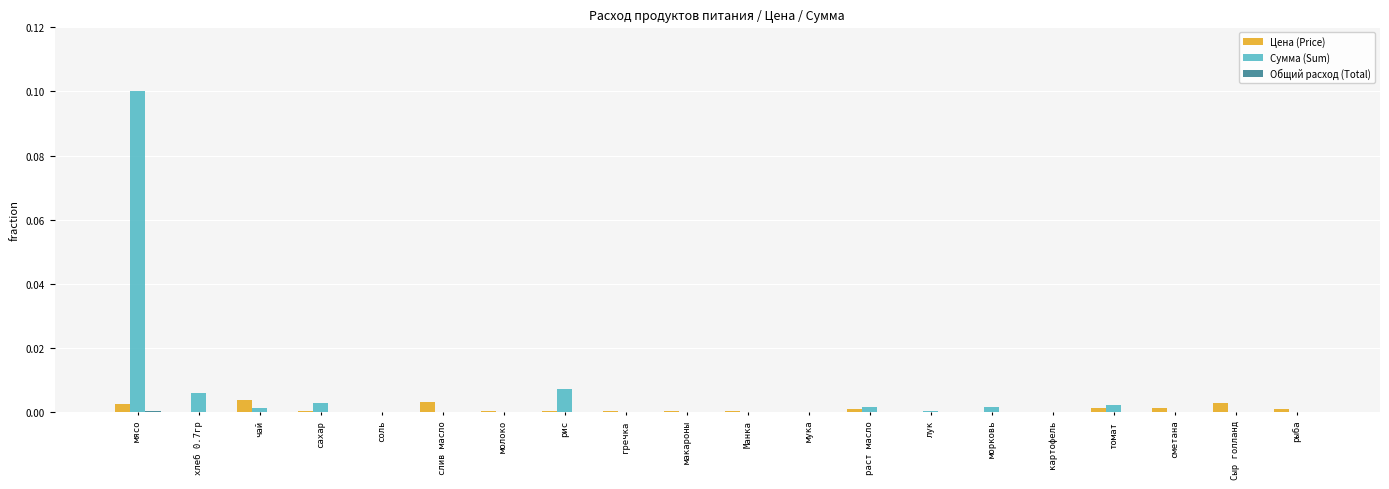

The value of Цена (Price) at хлеб 0.7гр is 0.0. True or false?

True